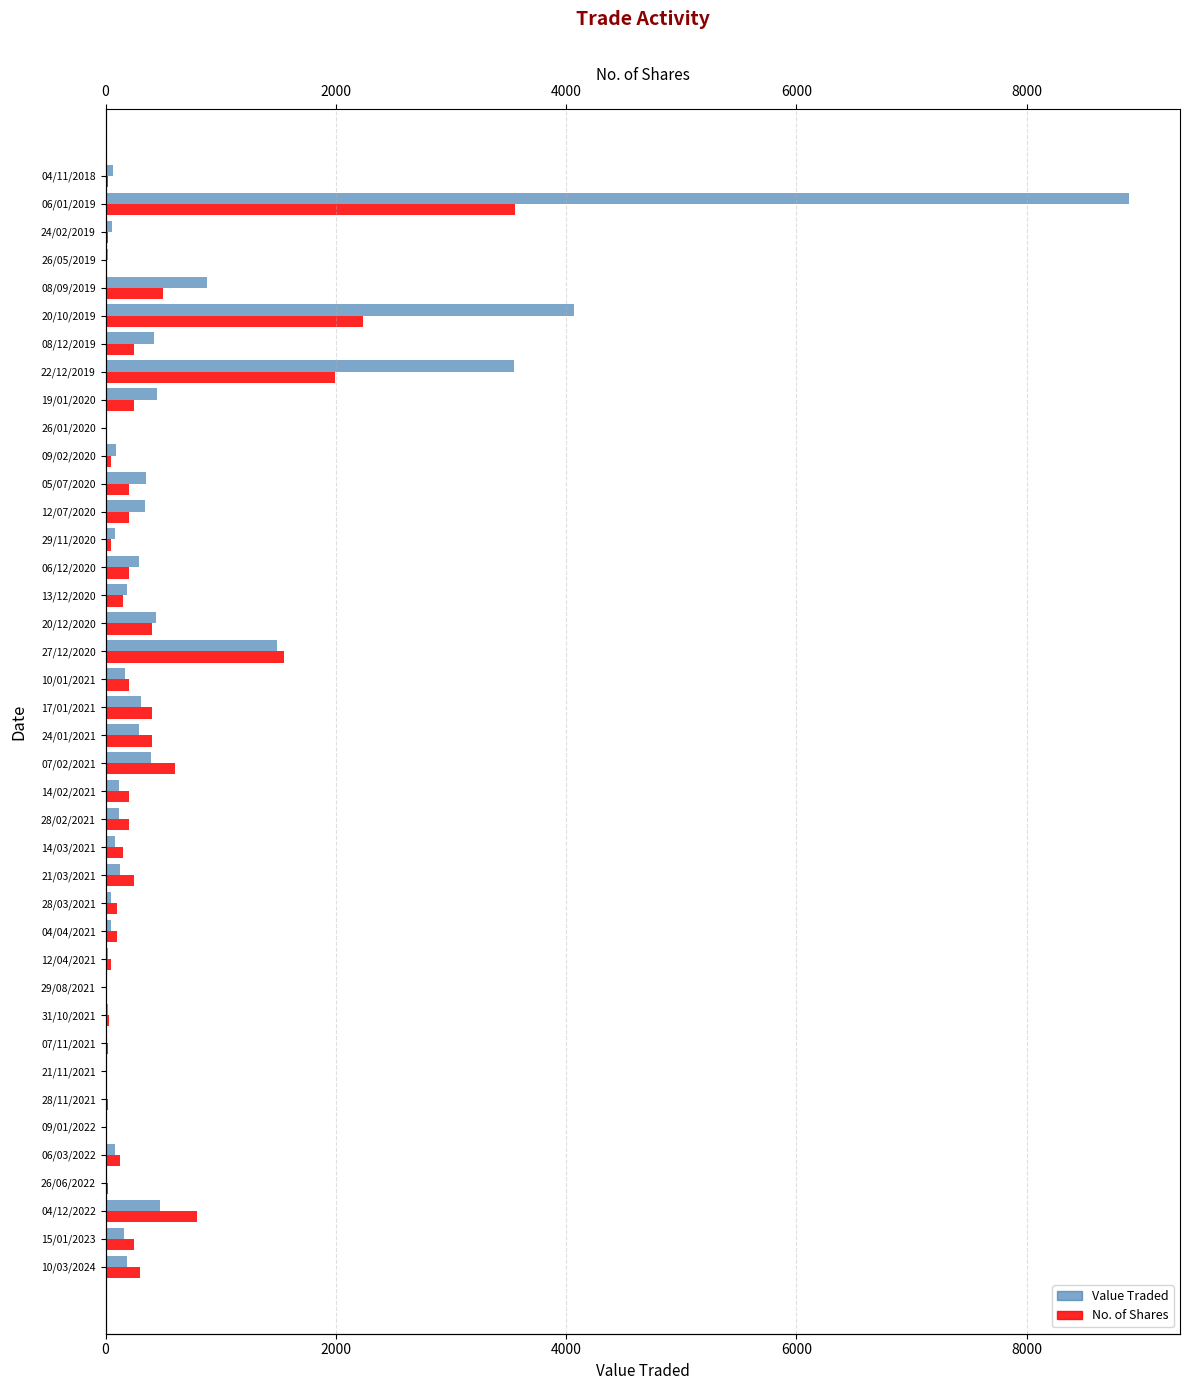

What position from the left is 20/10/2019?

35